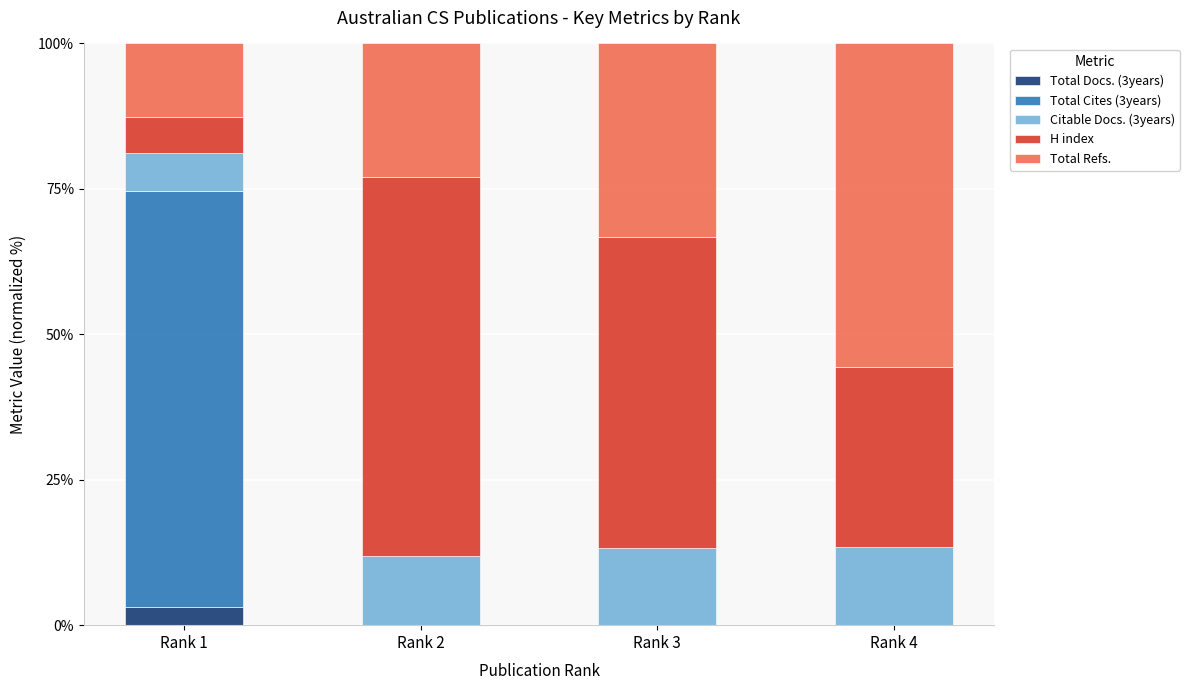

What is the total value across all series at Rank 1?

100.0